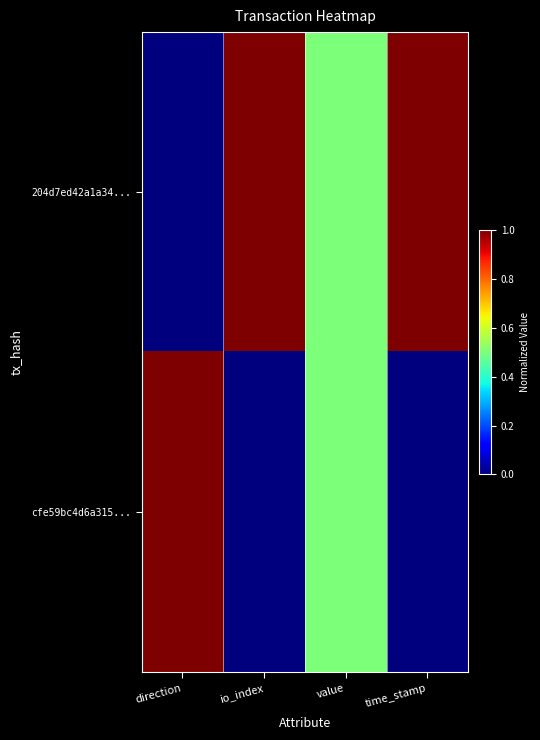

Rank the series at direction from lowest to highest value.

204d7ed42a1a34..., cfe59bc4d6a315...